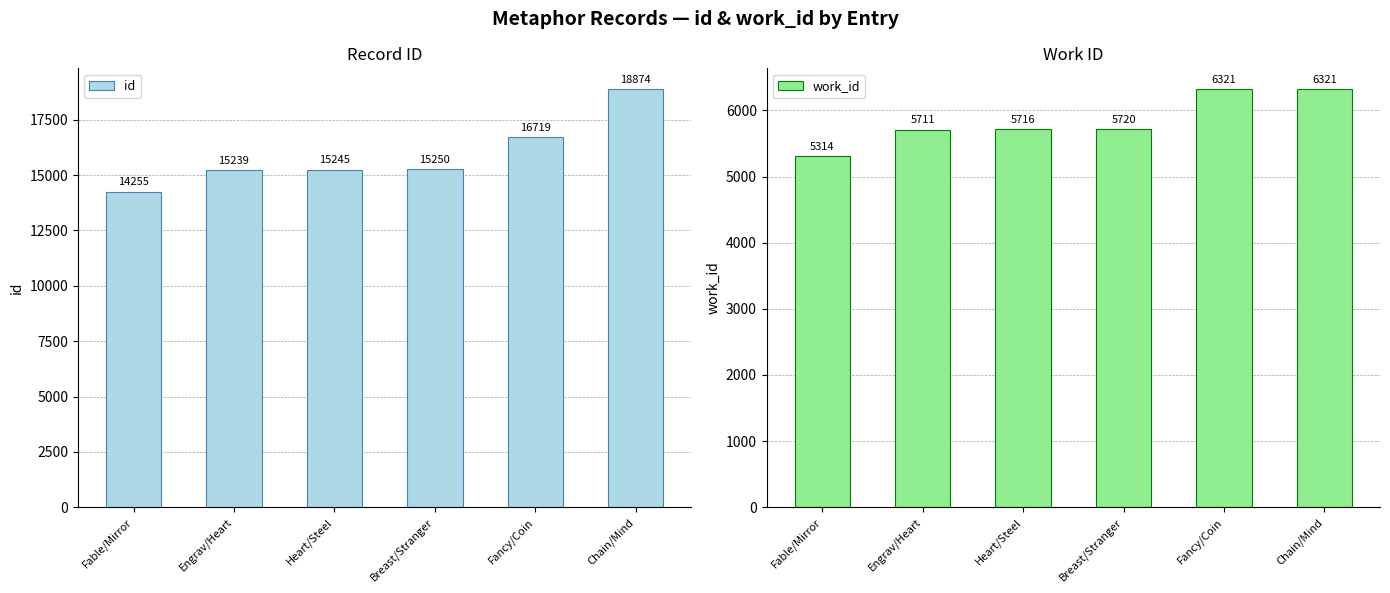

Is it true that work_id equals 5711 at Engrav/Heart?

True